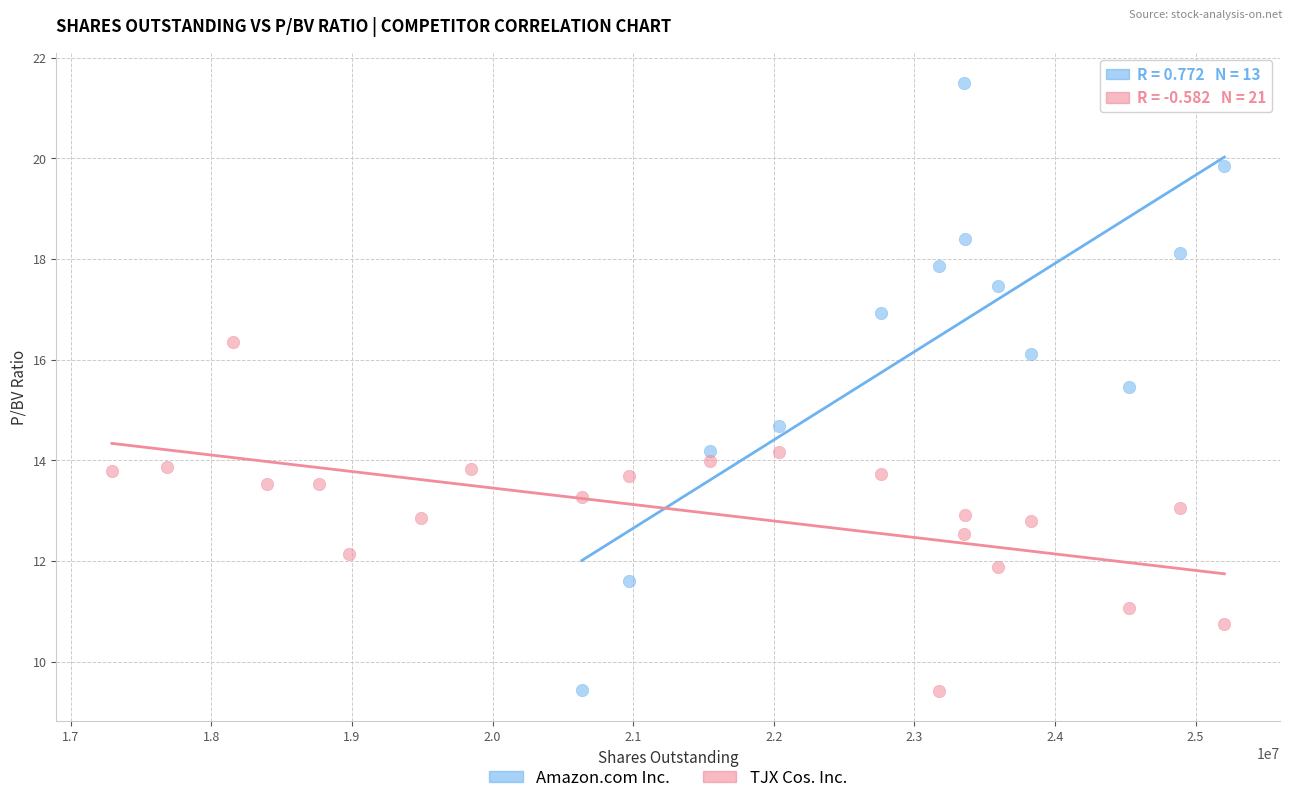

Which series has the largest Y range (max minus min)?

Amazon.com Inc.